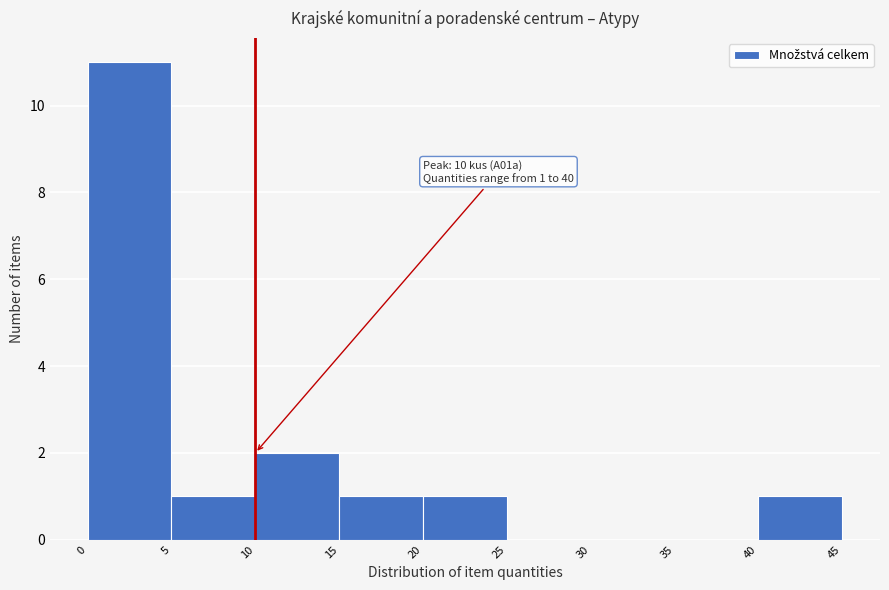

Which range on the x-axis has the tallest bar?

0 to 5